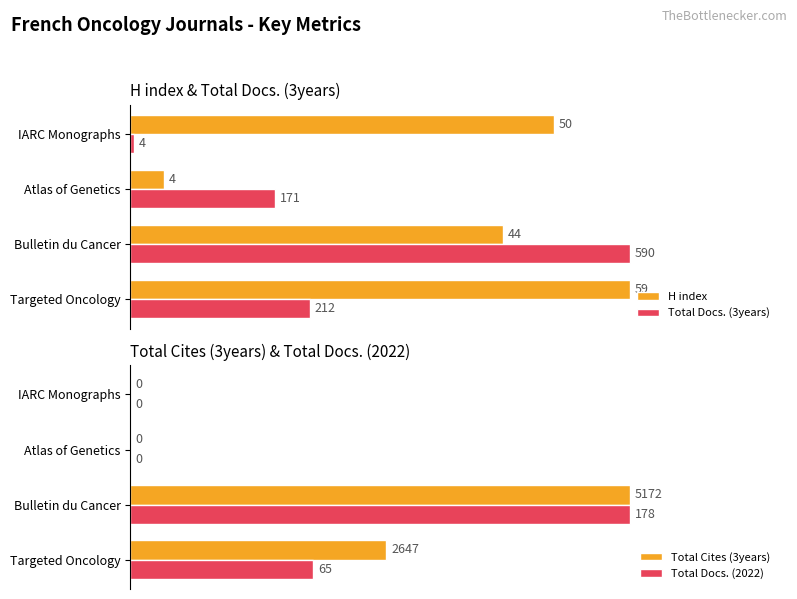

Where is Total Docs. (2022) nearest to the value 50?

Targeted Oncology